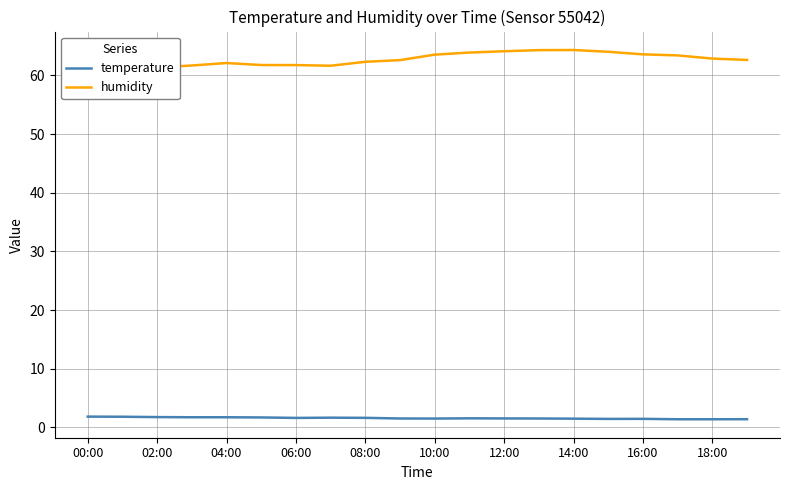

What is the maximum value for humidity?

64.3